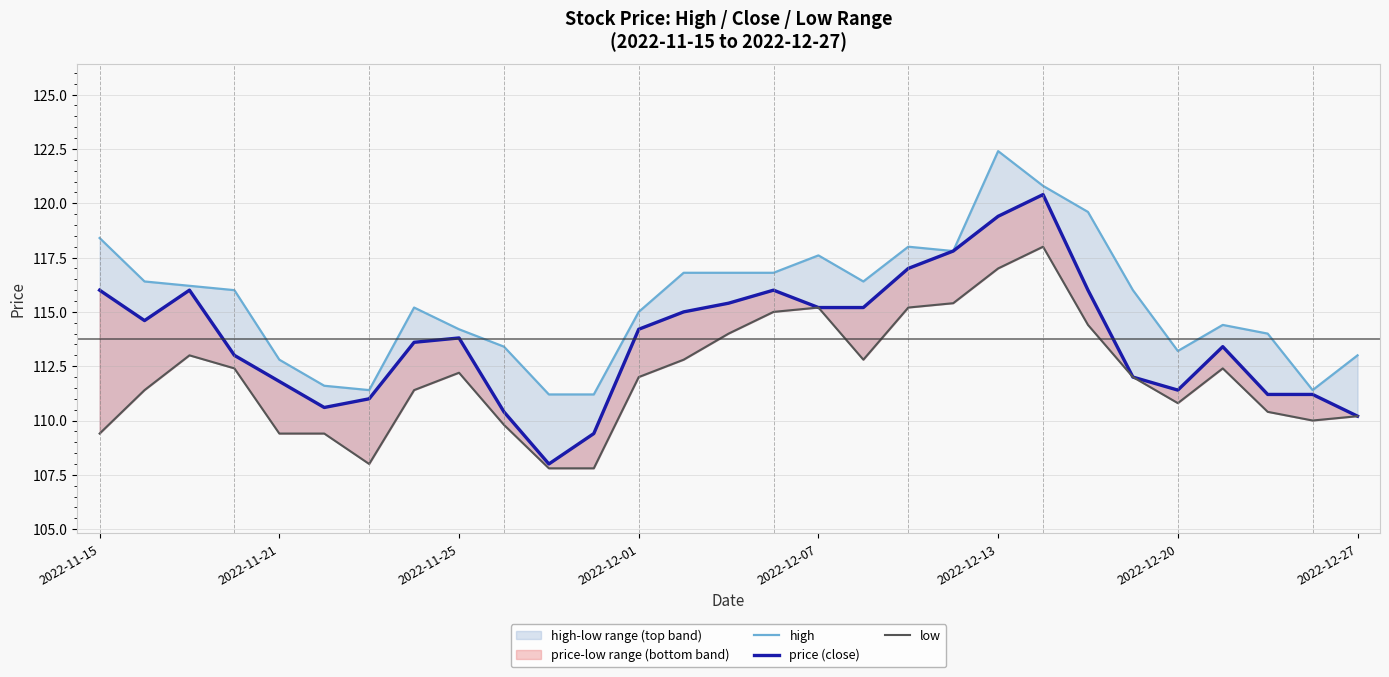

What is the value of the high point at the 12th from the left?

111.2